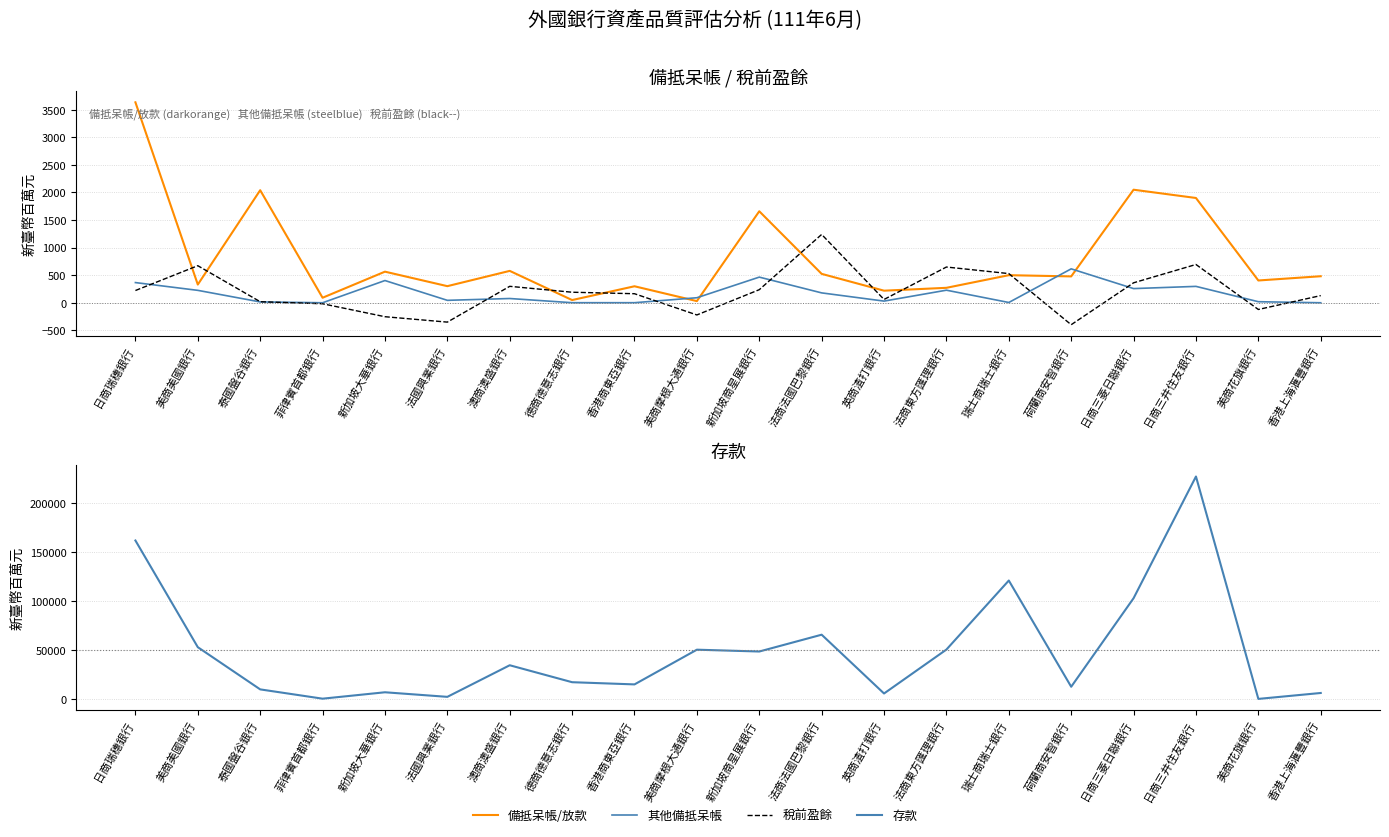

At which category is the sum across all series the highest?

日商三井住友銀行